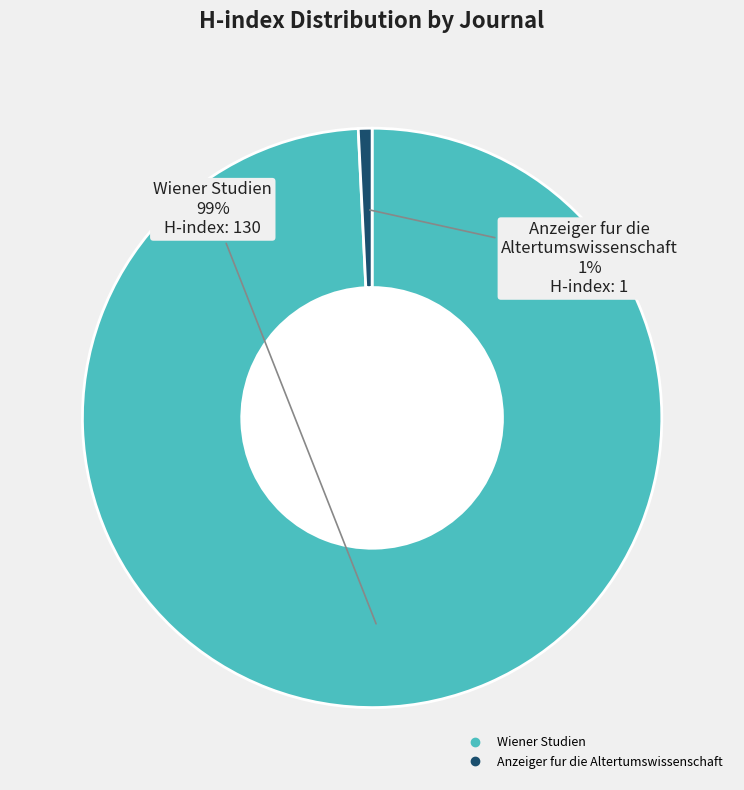

To the nearest percent, what is the combined percentage of Anzeiger fur die Altertumswissenschaft and Wiener Studien?

100%